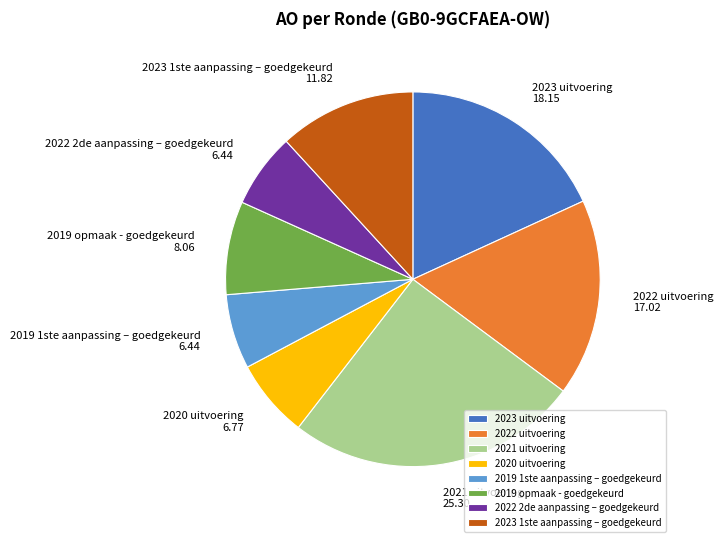

Between 2019 opmaak - goedgekeurd and 2021 uitvoering, which is larger?

2021 uitvoering